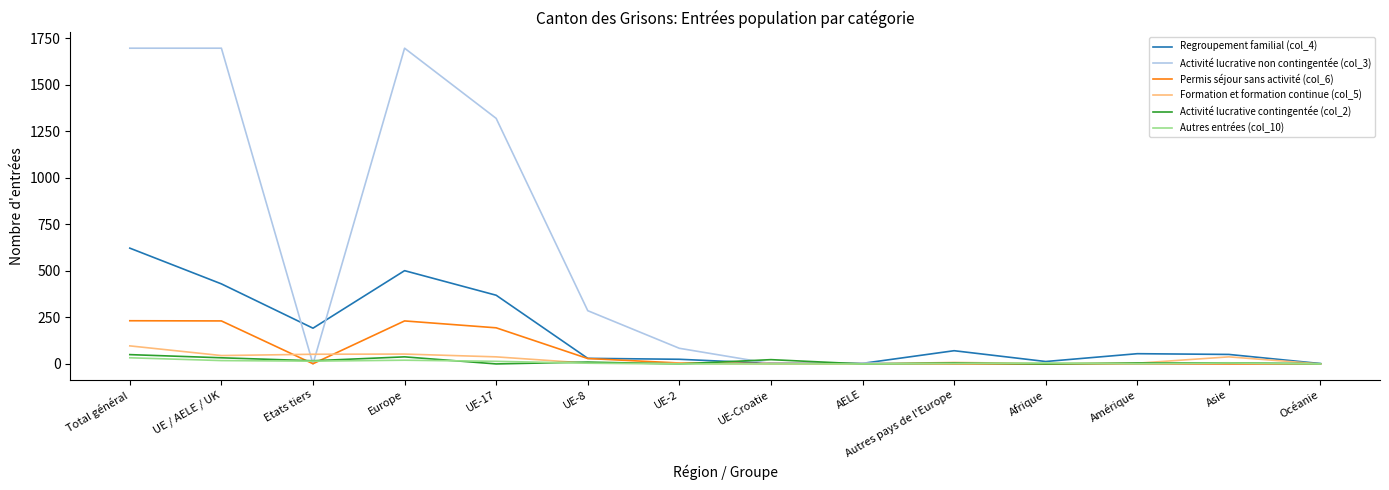

Which series has the largest range (max minus min)?

Activité lucrative non contingentée (col_3)